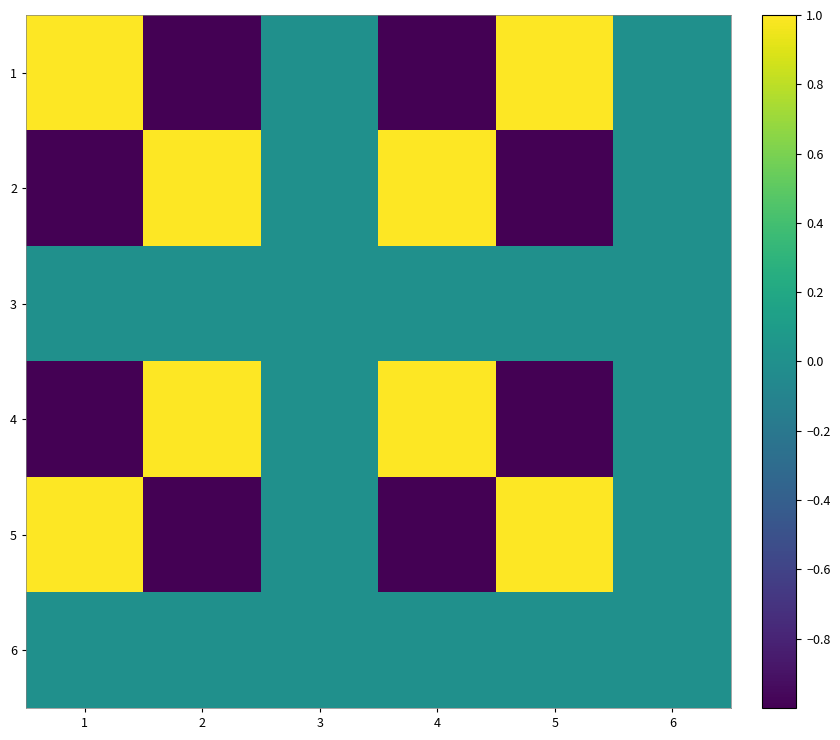

Rank the series by their maximum value, from highest to lowest.

1, 2, 4, 5, 3, 6